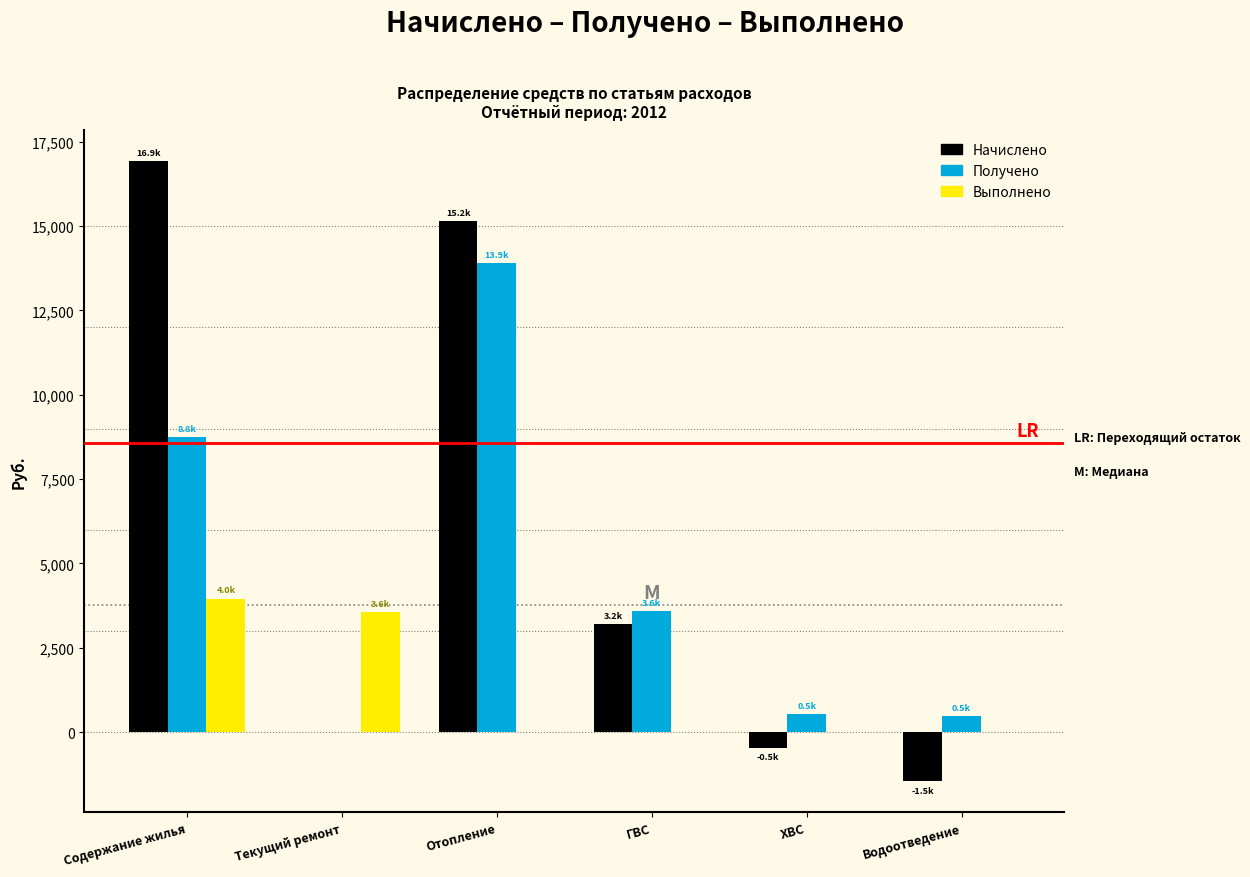

Which series changed the most between Содержание жилья and ГВС?

Начислено